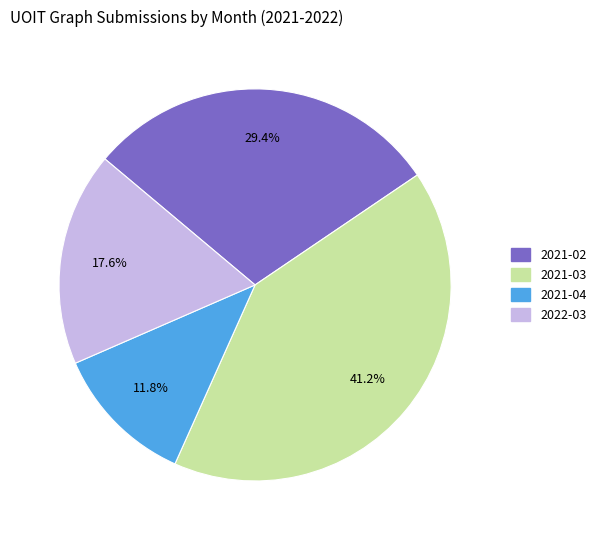

True or false: 2022-03 accounts for 18% of the total.

True